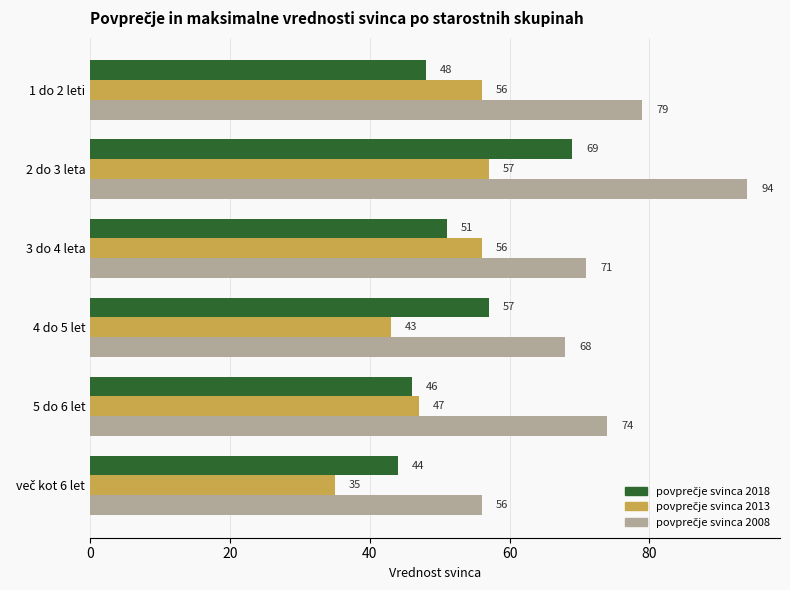

At which category is the sum across all series the highest?

2 do 3 leta